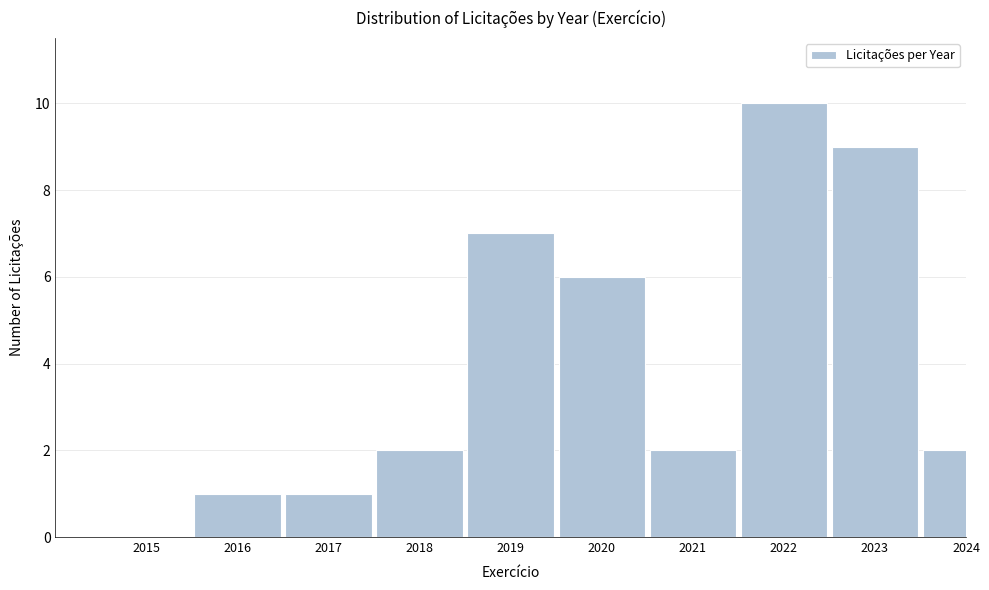

Reading right to left, extract all data points from this chart.

2024=2	2023=9	2022=10	2021=2	2020=6	2019=7	2018=2	2017=1	2016=1	2015=0